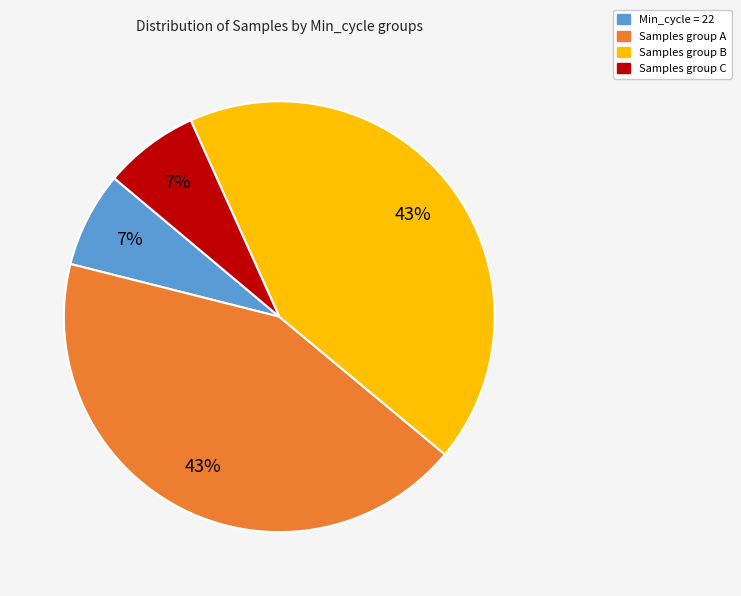

Is there any slice that represents more than half of the pie?

No